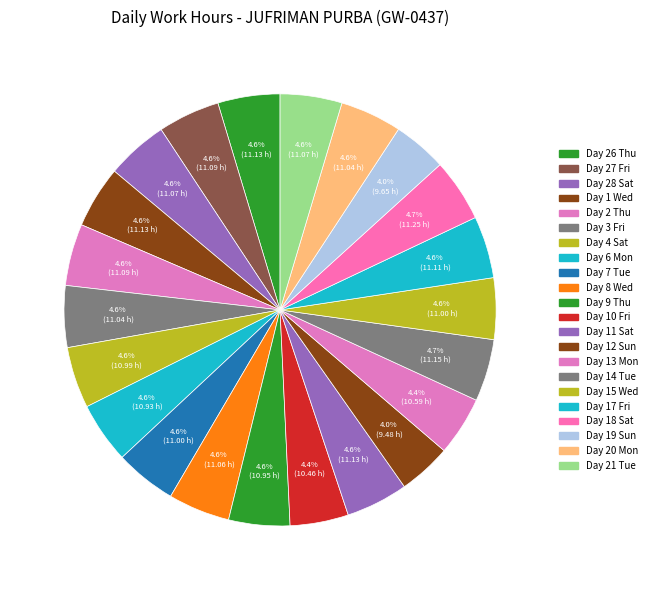

Is there a majority slice in this chart?

No